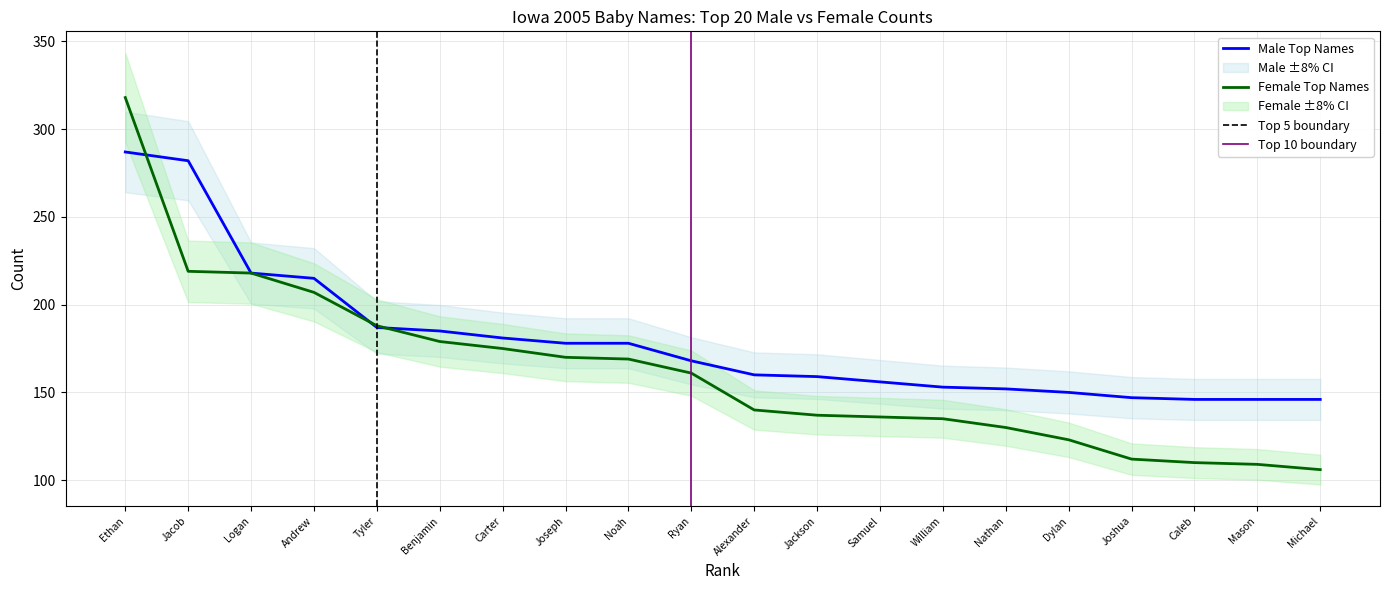

Which series ends up on top after the final intersection of Male Top Names and Female Top Names?

Male Top Names